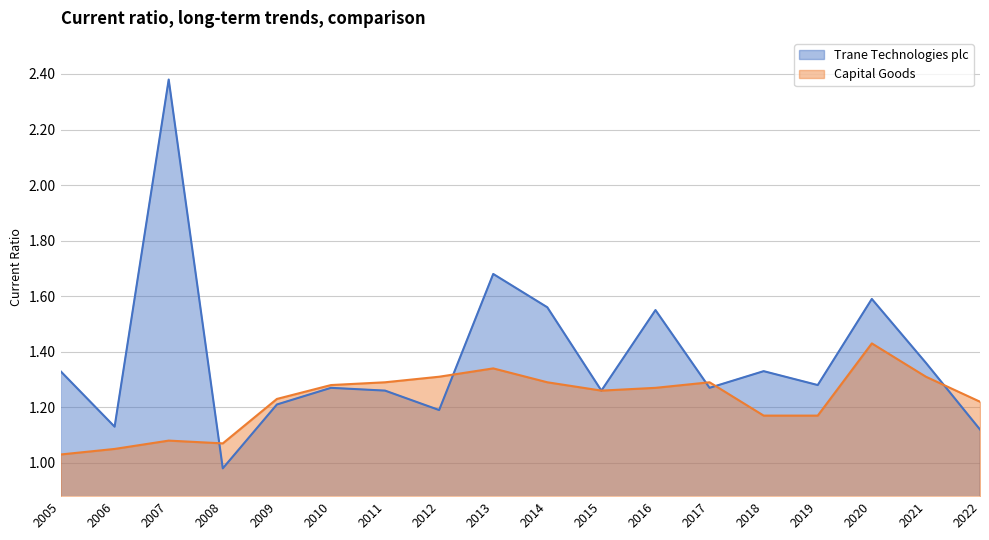

Is the value of Capital Goods at 2020 greater than the value of Trane Technologies plc at 2007?

No